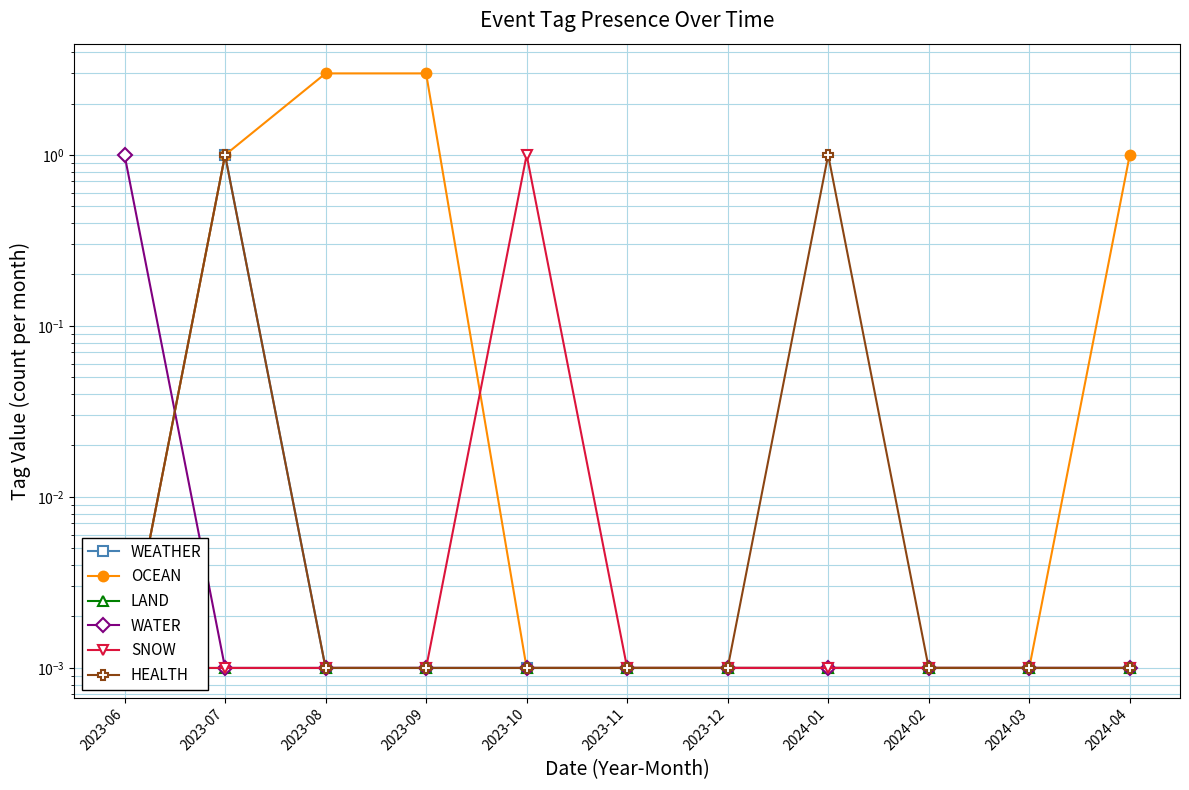

Reading left to right, what are all the values shown in this chart?

WEATHER: 2023-06=0.0	2023-07=1.0	2023-08=0.0	2023-09=0.0	2023-10=0.0	2023-11=0.0	2023-12=0.0	2024-01=0.0	2024-02=0.0	2024-03=0.0	2024-04=0.0
OCEAN: 2023-06=0.0	2023-07=1.0	2023-08=3.0	2023-09=3.0	2023-10=0.0	2023-11=0.0	2023-12=0.0	2024-01=0.0	2024-02=0.0	2024-03=0.0	2024-04=1.0
LAND: 2023-06=0.0	2023-07=0.0	2023-08=0.0	2023-09=0.0	2023-10=0.0	2023-11=0.0	2023-12=0.0	2024-01=0.0	2024-02=0.0	2024-03=0.0	2024-04=0.0
WATER: 2023-06=1.0	2023-07=0.0	2023-08=0.0	2023-09=0.0	2023-10=0.0	2023-11=0.0	2023-12=0.0	2024-01=0.0	2024-02=0.0	2024-03=0.0	2024-04=0.0
SNOW: 2023-06=0.0	2023-07=0.0	2023-08=0.0	2023-09=0.0	2023-10=1.0	2023-11=0.0	2023-12=0.0	2024-01=0.0	2024-02=0.0	2024-03=0.0	2024-04=0.0
HEALTH: 2023-06=0.0	2023-07=1.0	2023-08=0.0	2023-09=0.0	2023-10=0.0	2023-11=0.0	2023-12=0.0	2024-01=1.0	2024-02=0.0	2024-03=0.0	2024-04=0.0